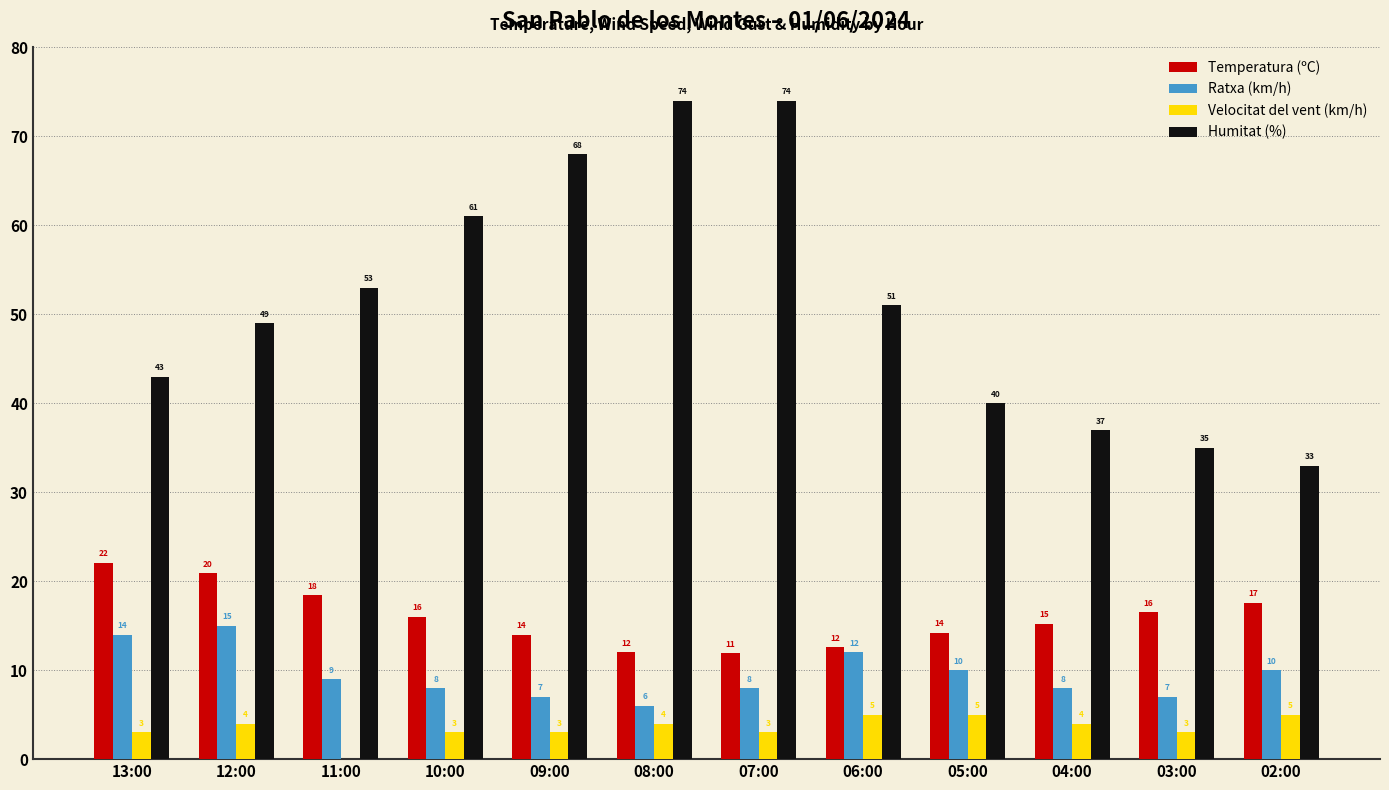

At which category is the sum across all series the highest?

07:00